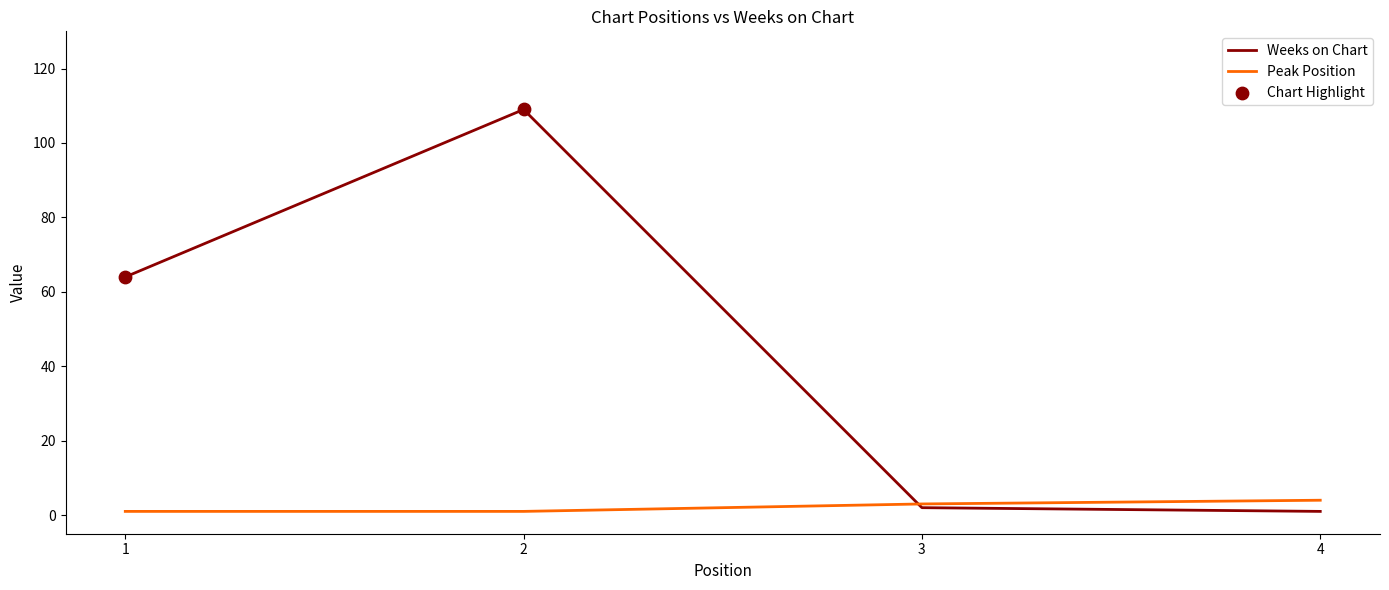

Which series has the largest total across all categories?

Weeks on Chart